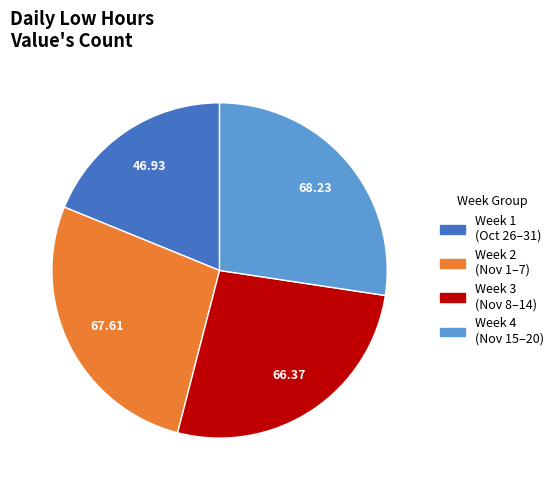

Is there any slice that represents more than half of the pie?

No